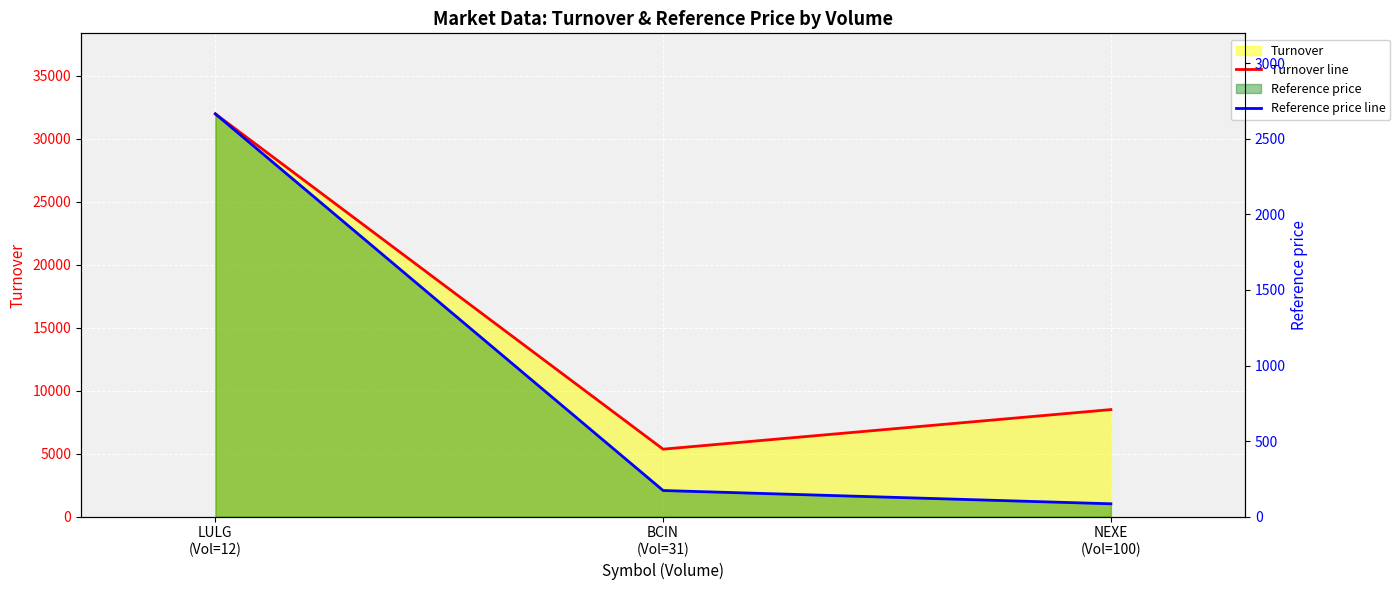

What is the label of the 3rd point from the right?

LULG
(Vol=12)